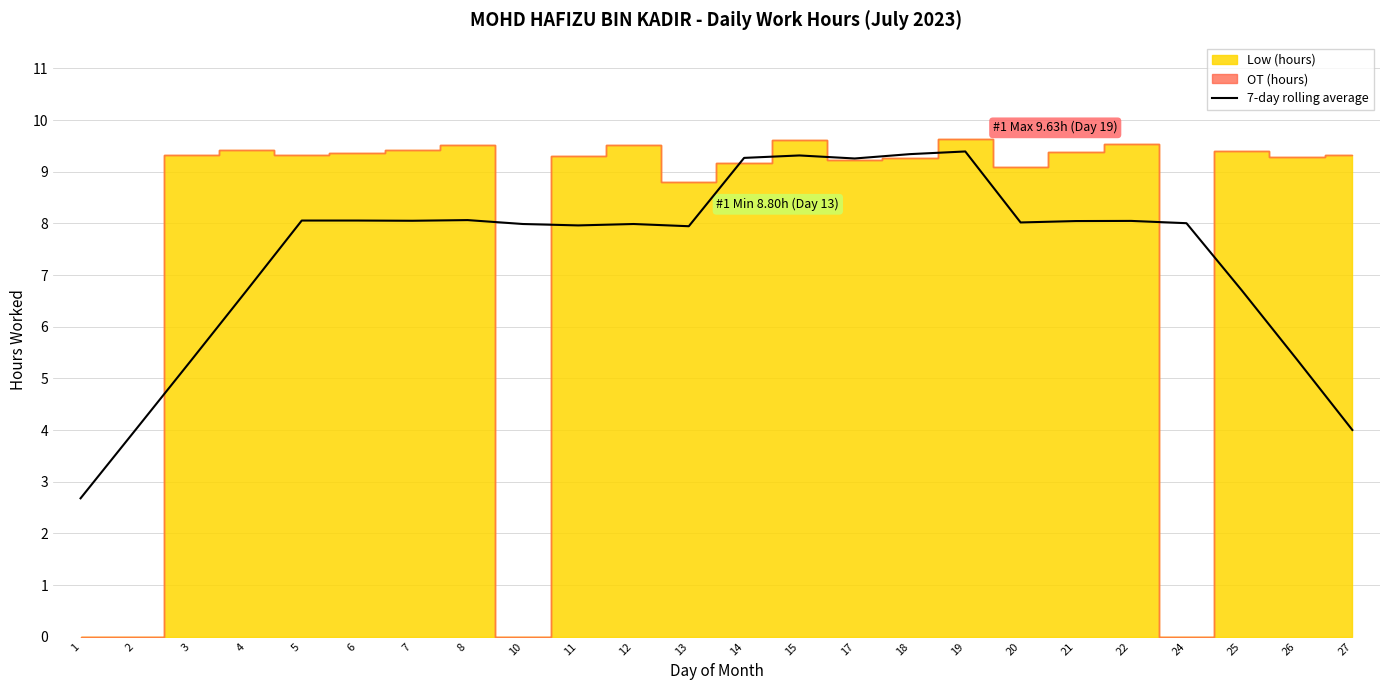

True or false: the data shows 2.4 at 12.

False